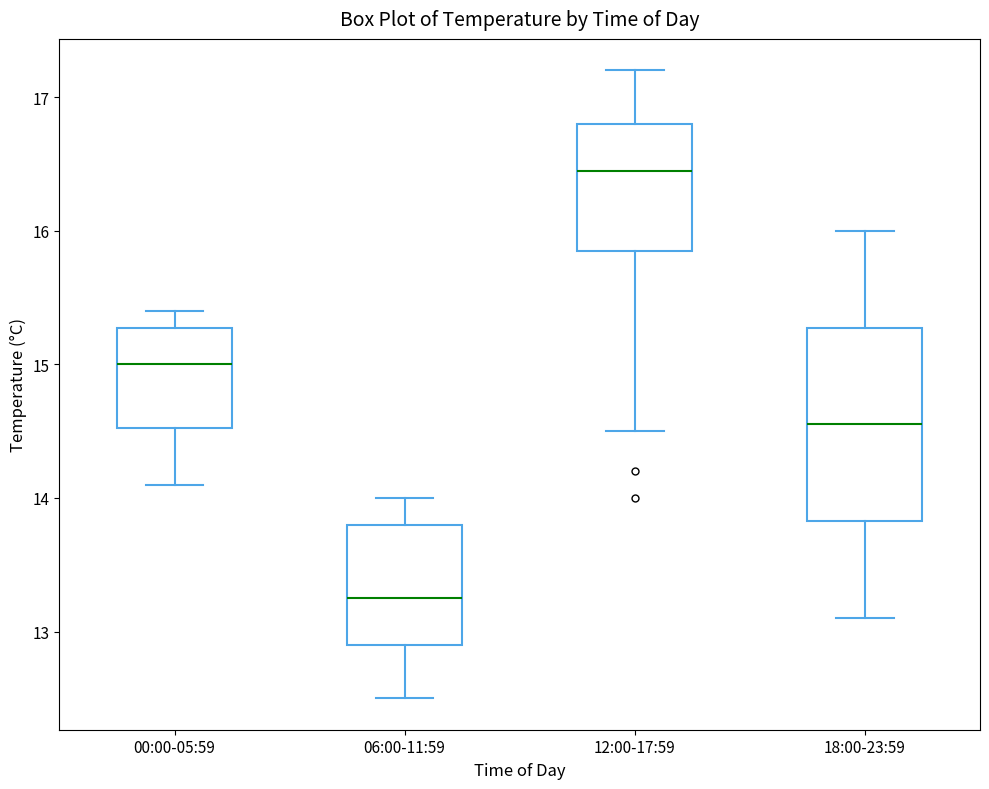

Which box's median line is the lowest?

06:00-11:59